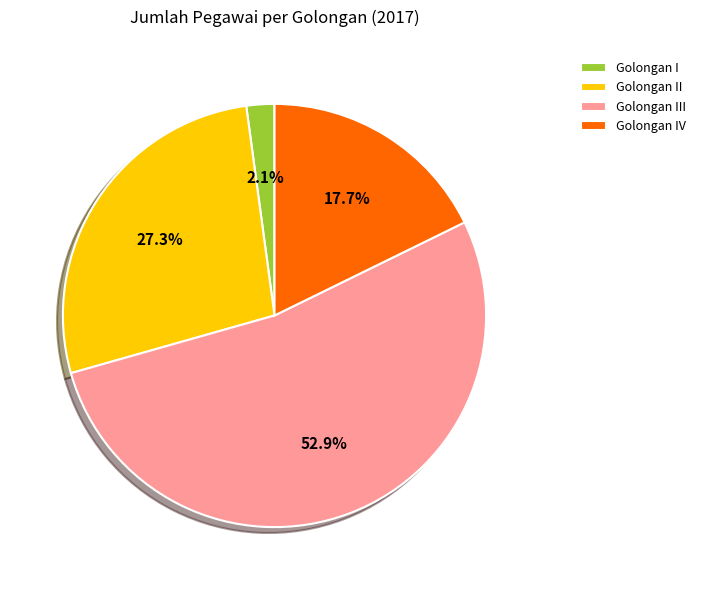

Approximately how many times larger is the value at Golongan II compared to Golongan IV?

1.5